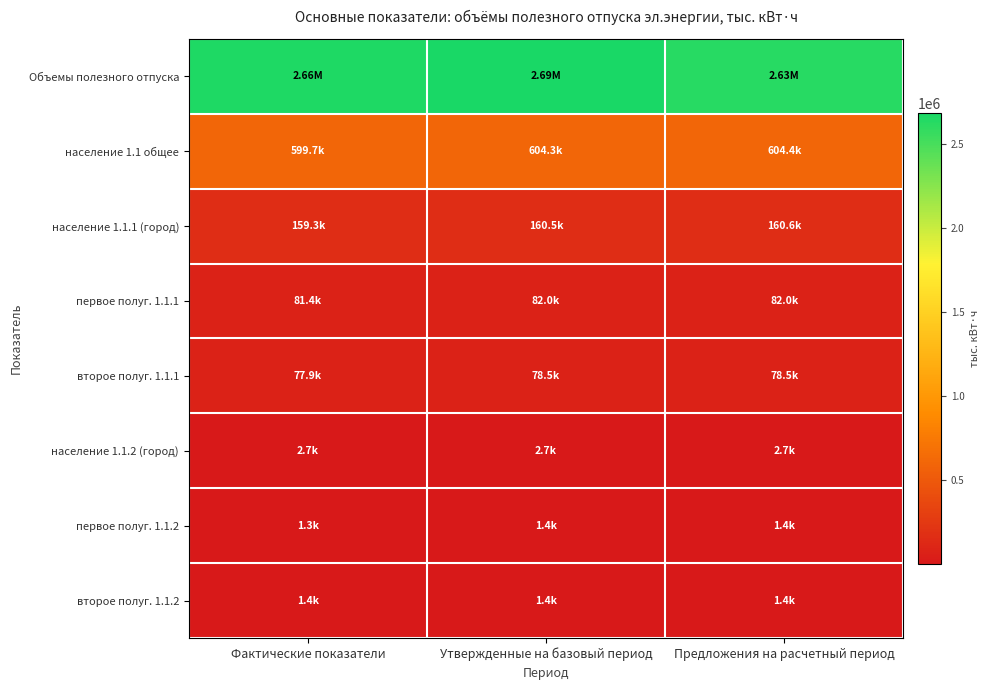

Reading left to right, transcribe all the data shown in this chart.

Объемы полезного отпуска: Фактические показатели=2661006.9	Утвержденные на базовый период=2687873.5	Предложения на расчетный период=2625588.6
население 1.1 общее: Фактические показатели=599667.8	Утвержденные на базовый период=604320.1	Предложения на расчетный период=604425.5
население 1.1.1 (город): Фактические показатели=159307.1	Утвержденные на базовый период=160543.1	Предложения на расчетный период=160571.1
первое полуг. 1.1.1: Фактические показатели=81389.9	Утвержденные на базовый период=82021.3	Предложения на расчетный период=82035.6
второе полуг. 1.1.1: Фактические показатели=77917.3	Утвержденные на базовый период=78521.7	Предложения на расчетный период=78535.4
население 1.1.2 (город): Фактические показатели=2711.6	Утвержденные на базовый период=2732.6	Предложения на расчетный период=2733.1
первое полуг. 1.1.2: Фактические показатели=1347.3	Утвержденные на базовый период=1357.8	Предложения на расчетный период=1358.0
второе полуг. 1.1.2: Фактические показатели=1364.3	Утвержденные на базовый период=1374.8	Предложения на расчетный период=1375.1